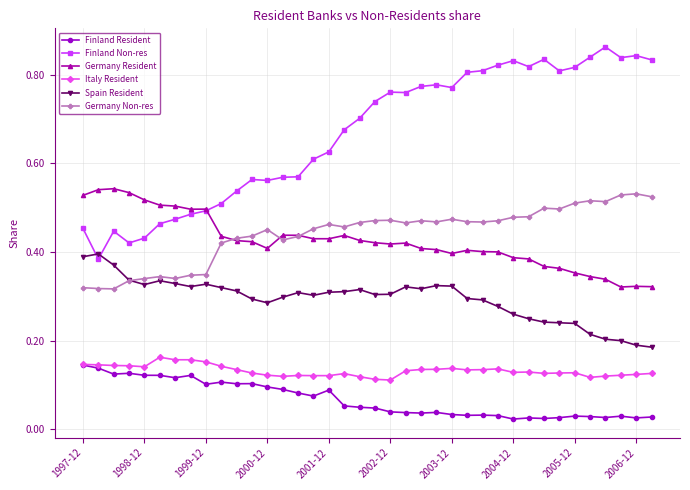

True or false: Spain Resident and Finland Non-res cross at least once.

True